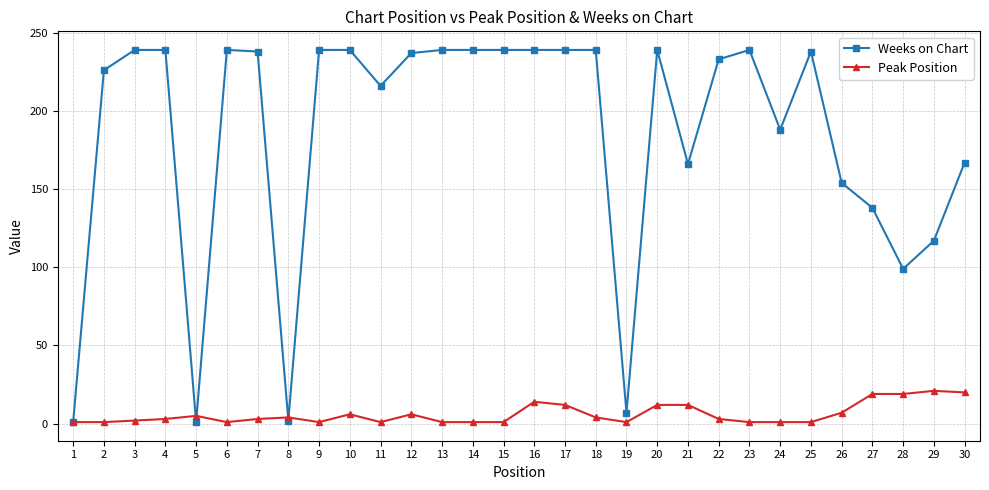

True or false: Weeks on Chart has more than 2 interior local peaks.

True